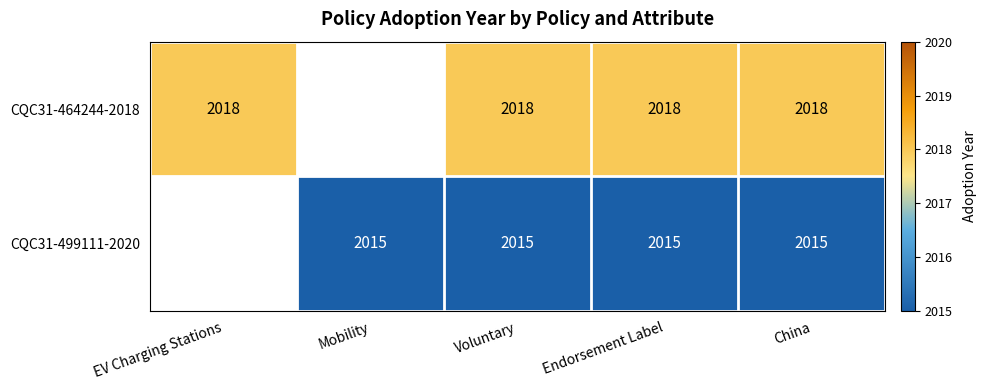

True or false: CQC31-464244-2018 has a value of 2018 at Endorsement Label.

True